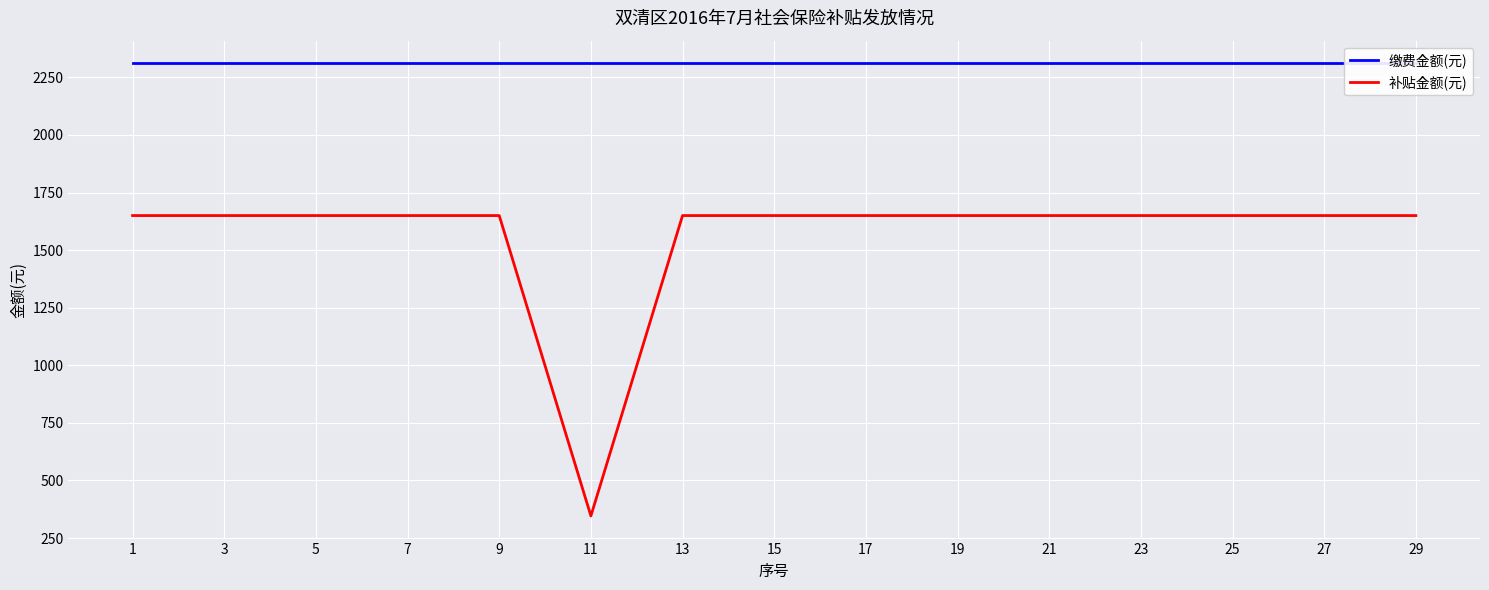

What is the value of the 补贴金额(元) point at the 5th from the left?

1650